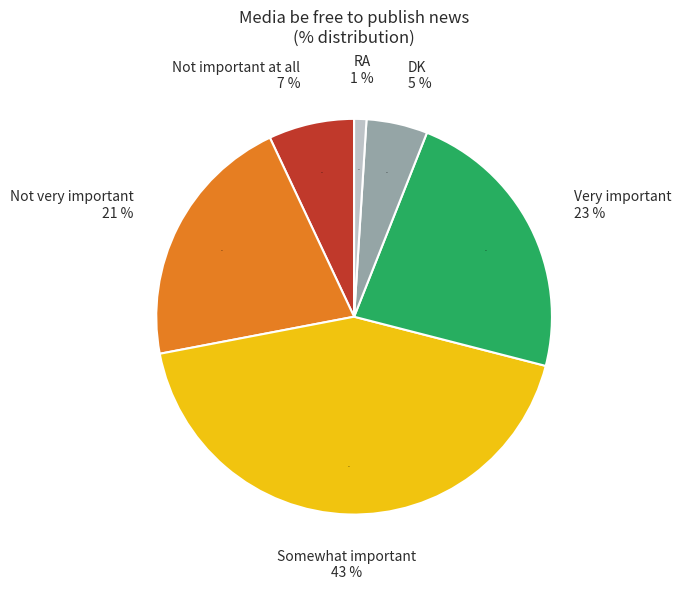

To the nearest percent, what is the difference between the Not very important and Very important slice percentages?

2%